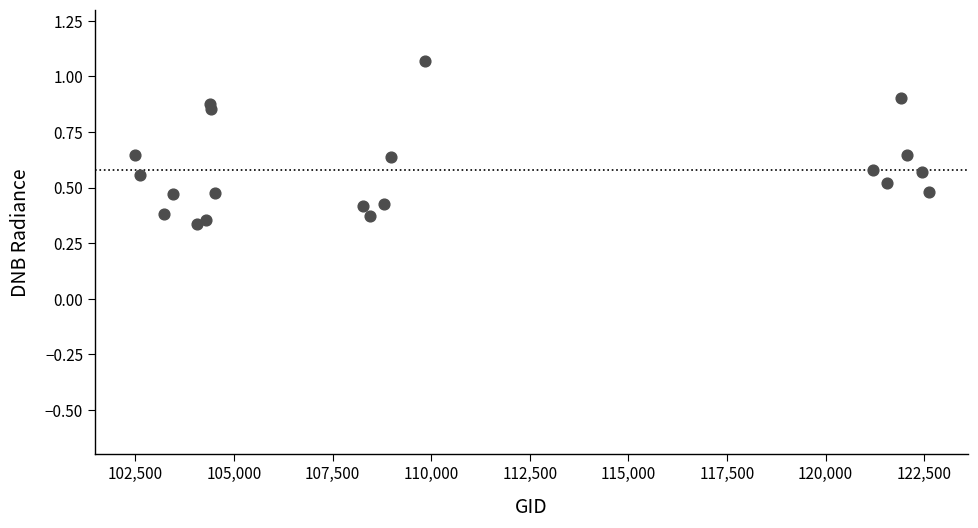

What is the range of X values (max minus min)?

20133.0